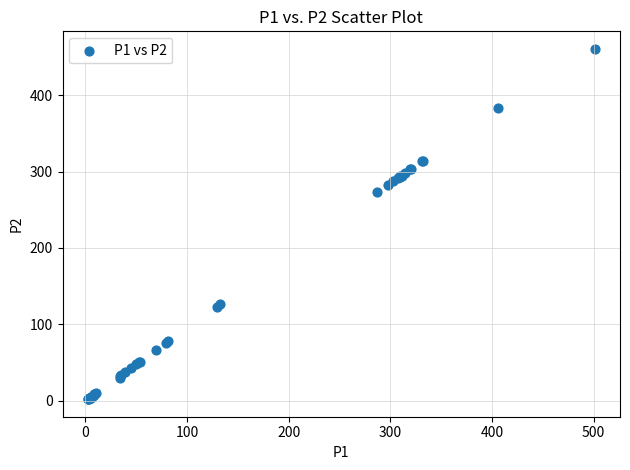

What Y value in the scatter plot is closest to 231?

272.8